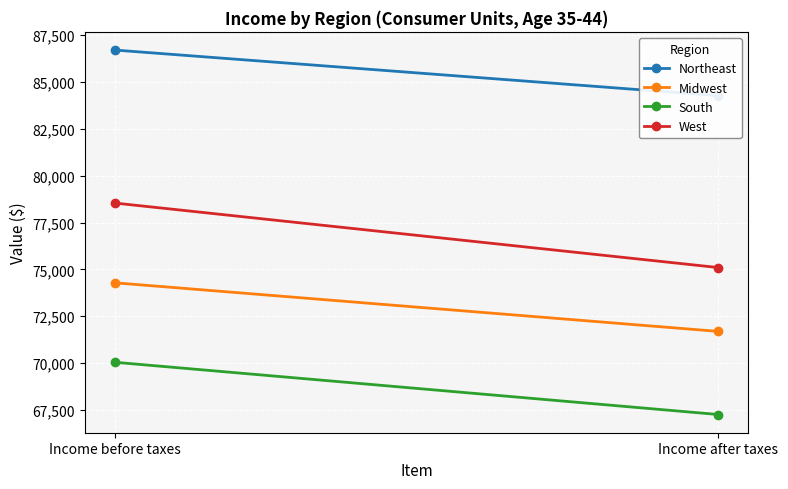

List the series in order of their peak value, highest first.

Northeast, West, Midwest, South